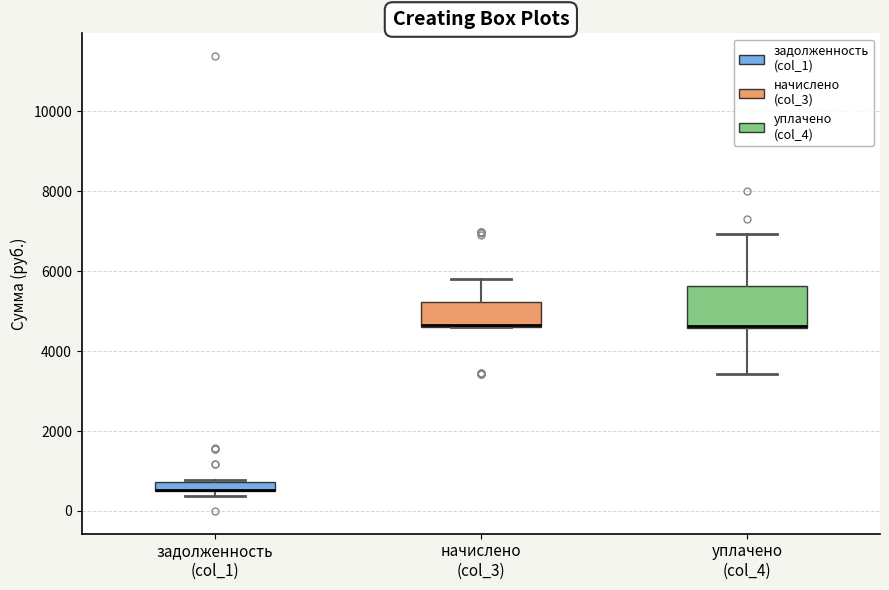

Comparing the boxes themselves (not the whiskers), which one is the tallest?

уплачено (col_4)